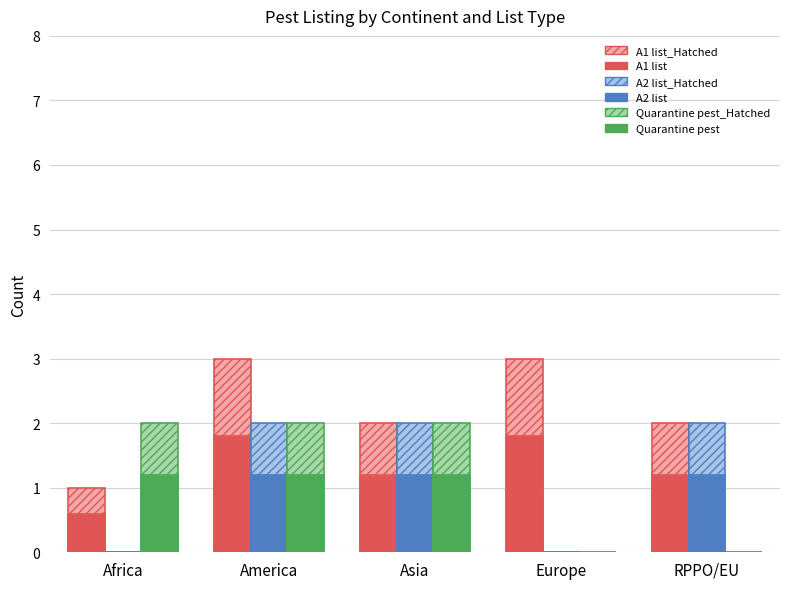

What is the sum of the Quarantine pest values at Asia and RPPO/EU?

1.2